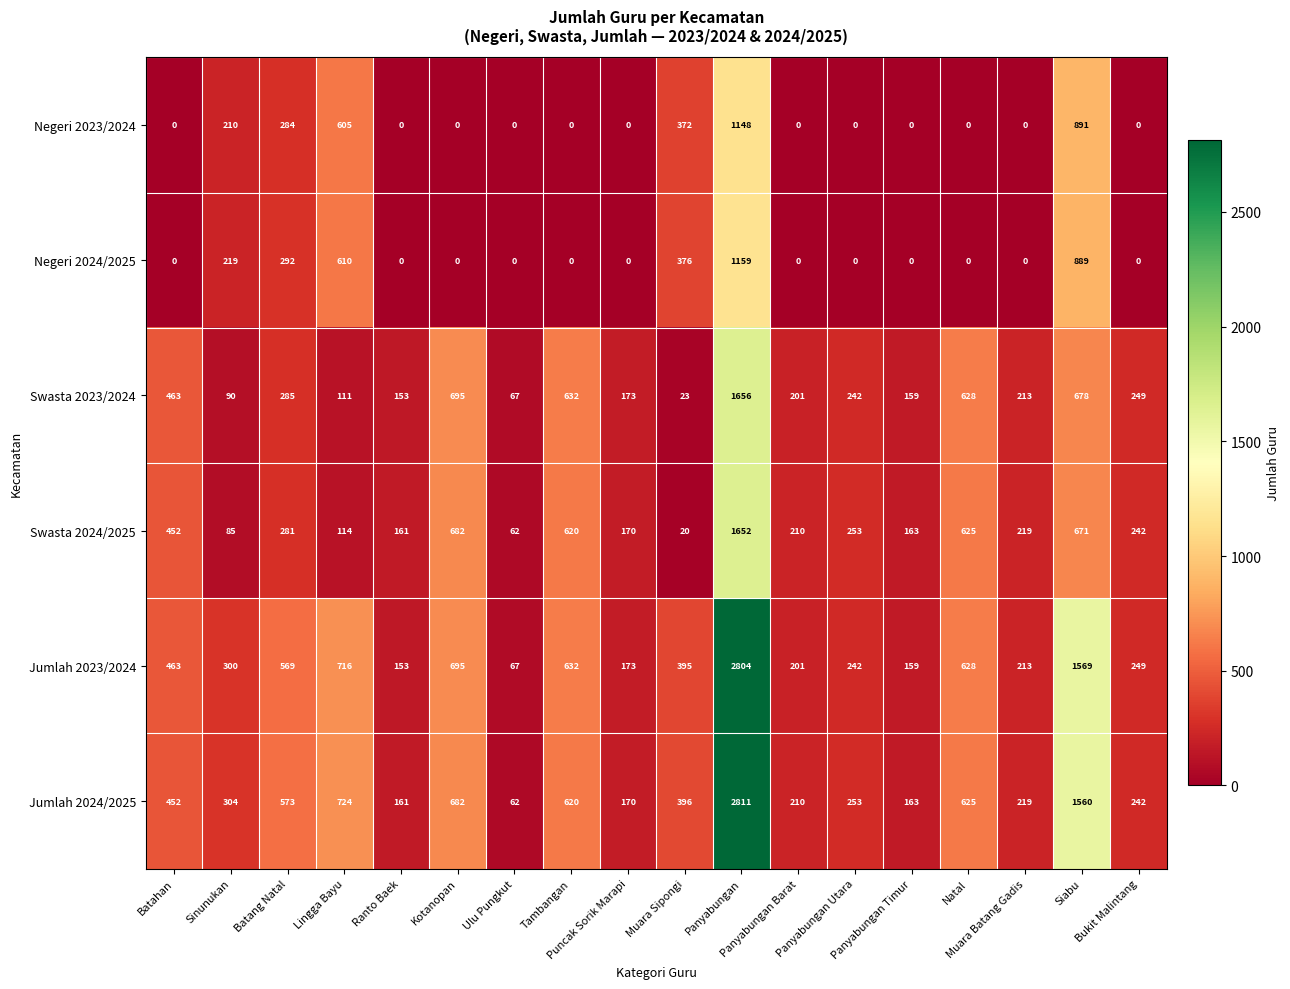

What is the highest value of the Negeri 2023/2024 series?

1148